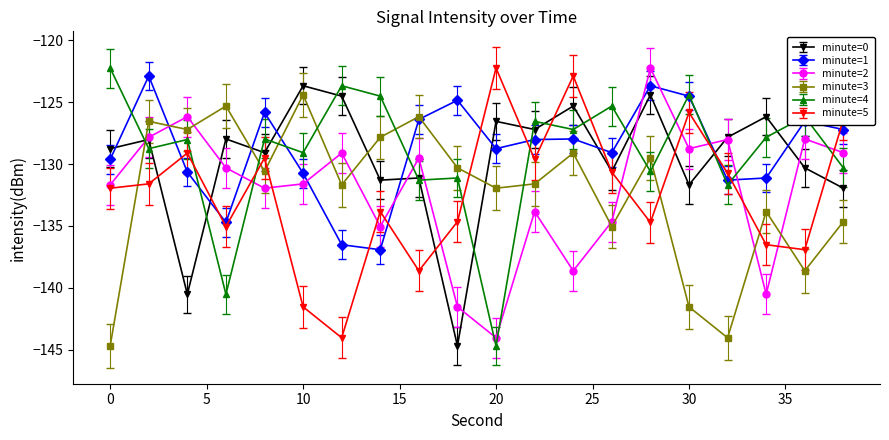

What is the greatest value displayed?

-122.2